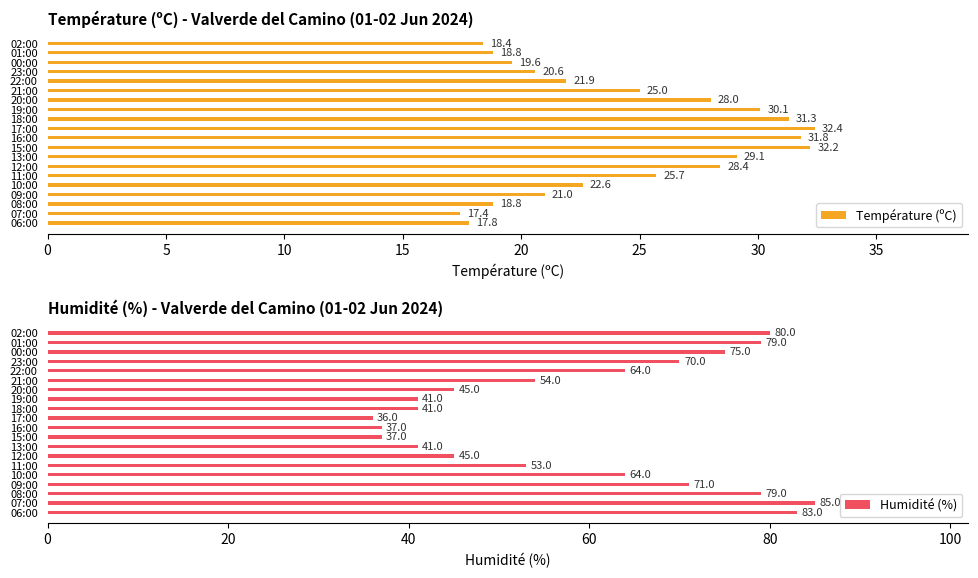

At how many categories does at least one series exceed 20?

20